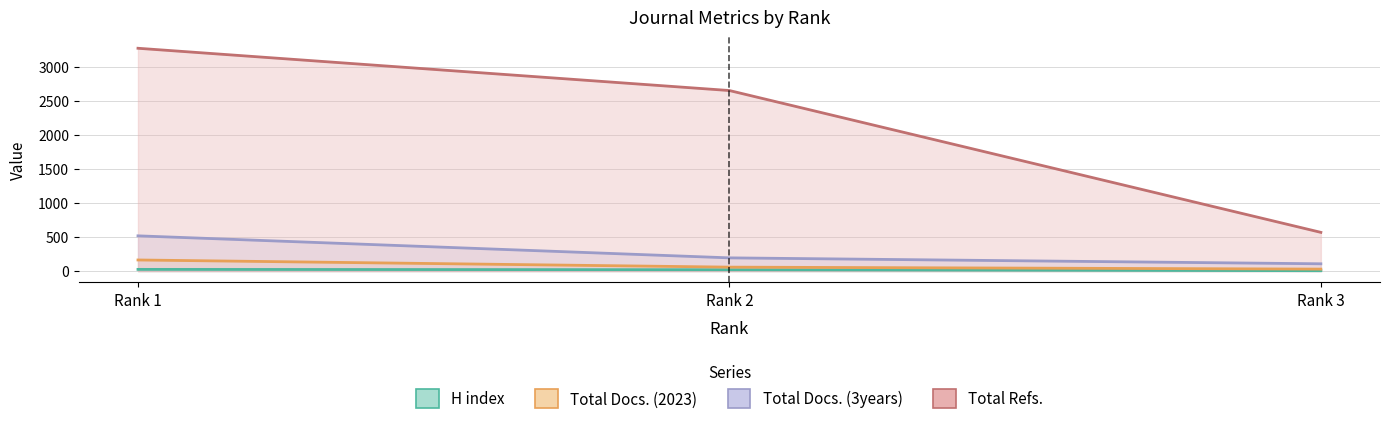

At Rank 1, list the series in order from smallest to largest.

H index, Total Docs. (2023), Total Docs. (3years), Total Refs.